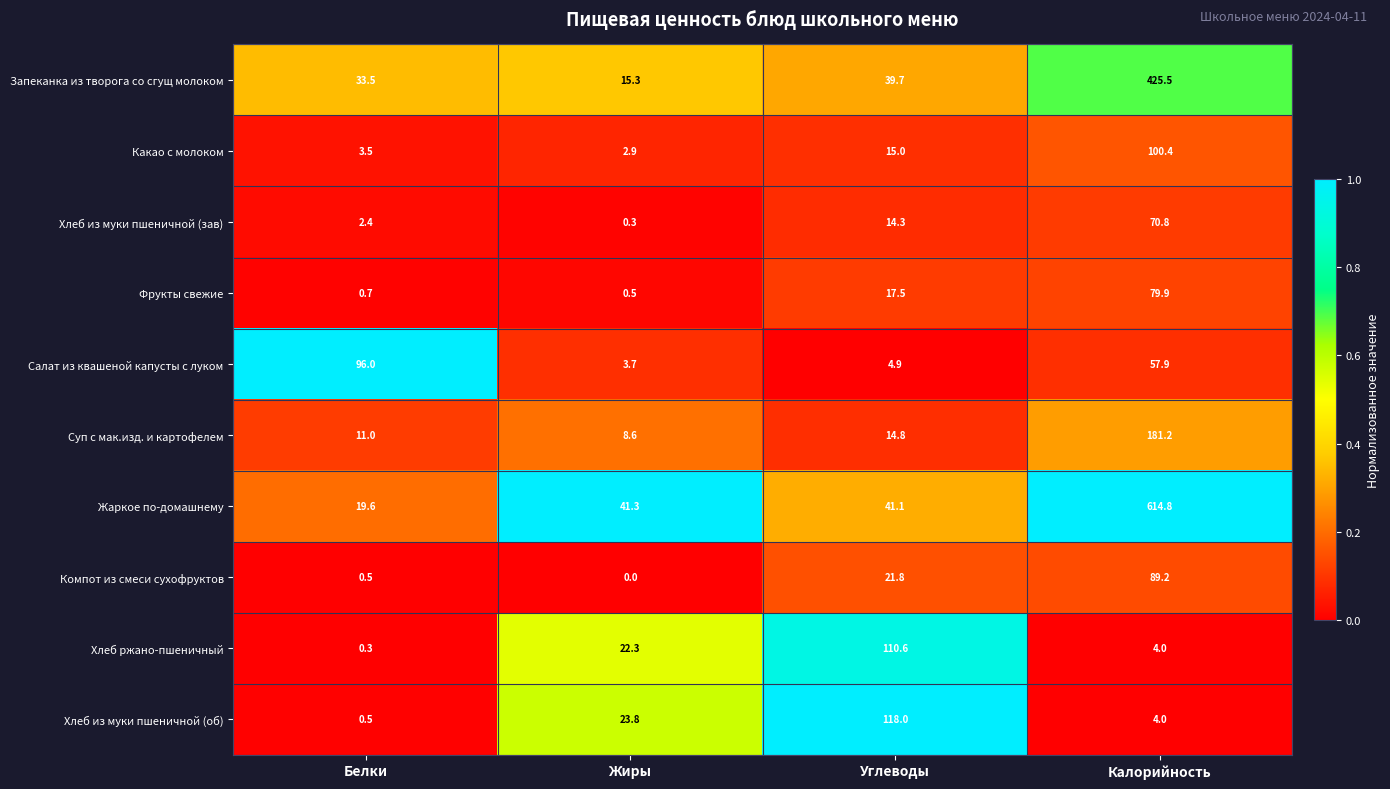

How many data points in Запеканка из творога со сгущ молоком are above 39?

2